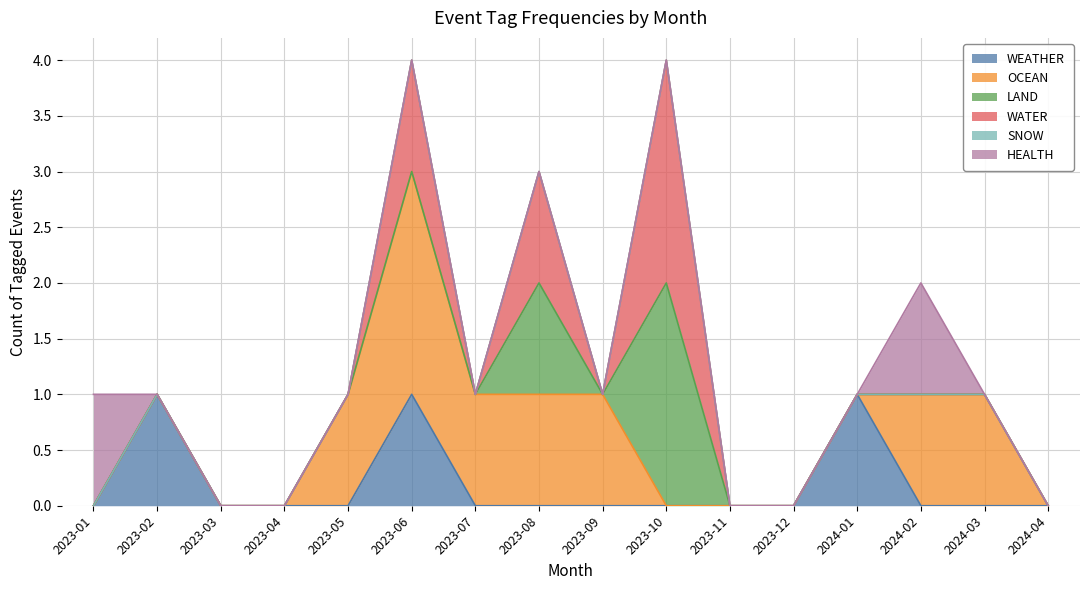

How many positive values does the HEALTH series have?

2